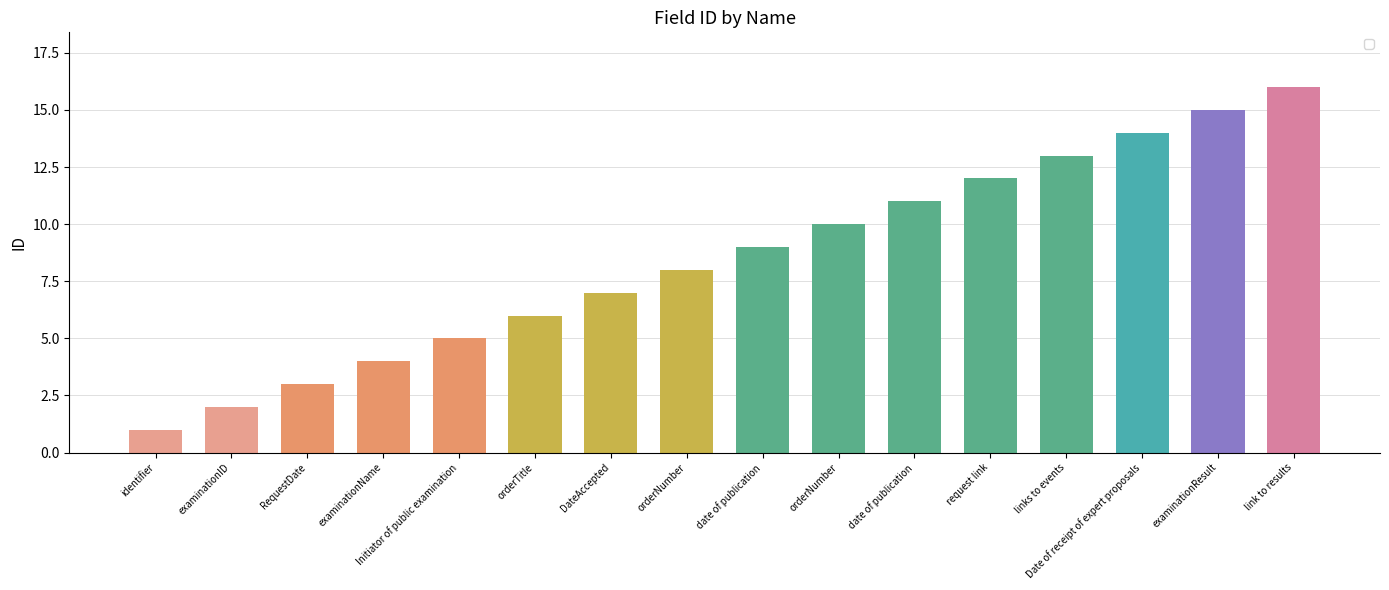

How many categories are shown in the chart?

16